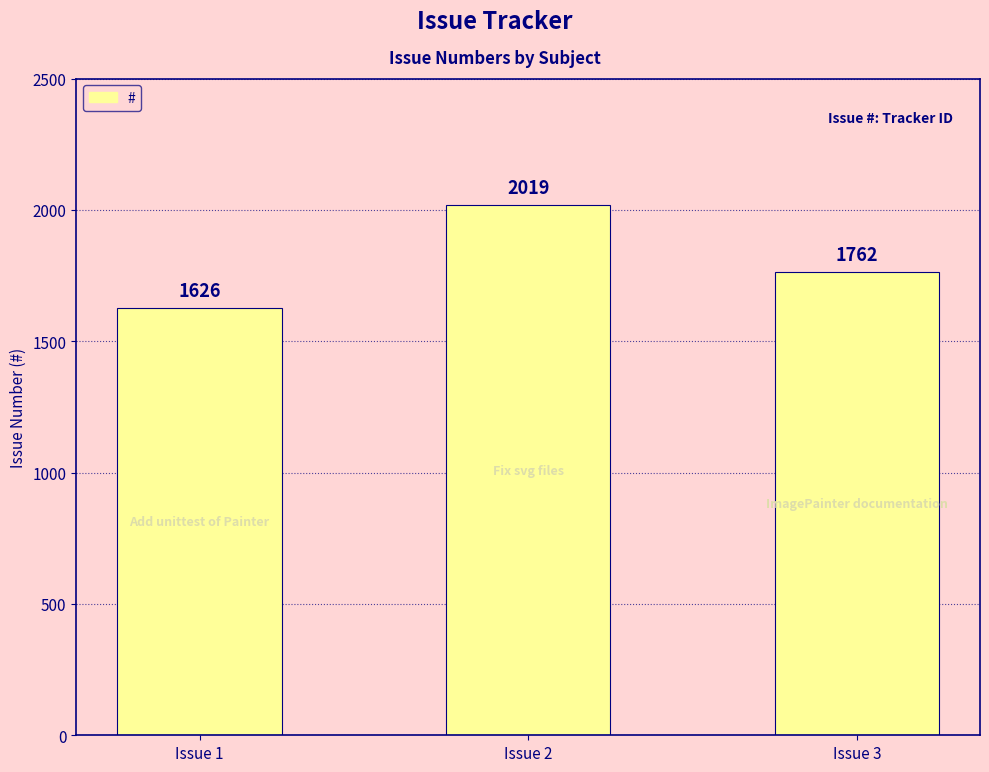

Count the values in the range 1626 to 2019.

3